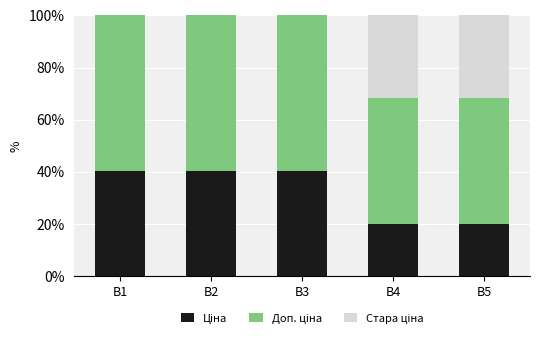

What is the total value across all series at B5?

100.0